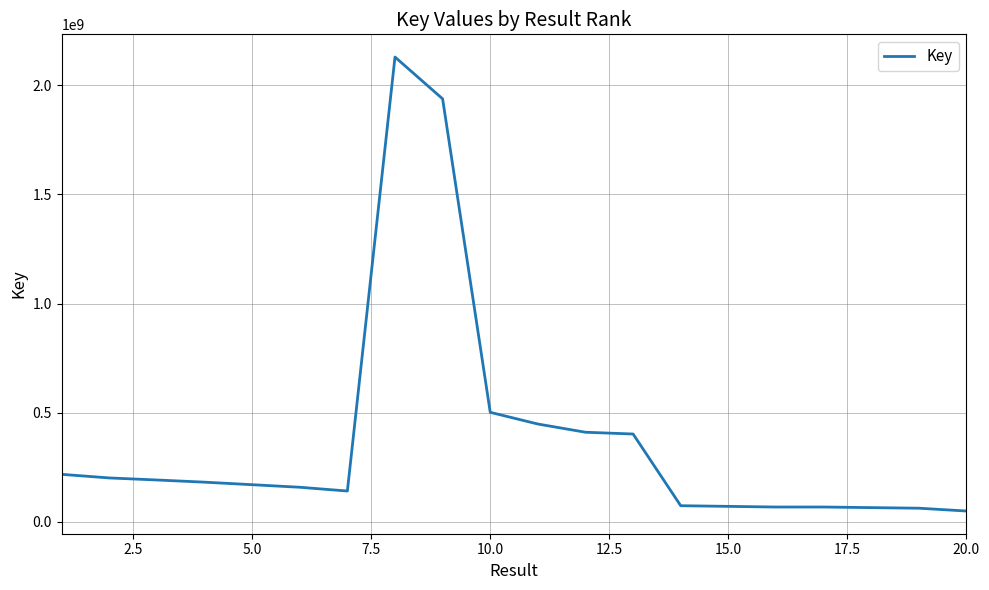

What is the smallest value displayed?

49050810